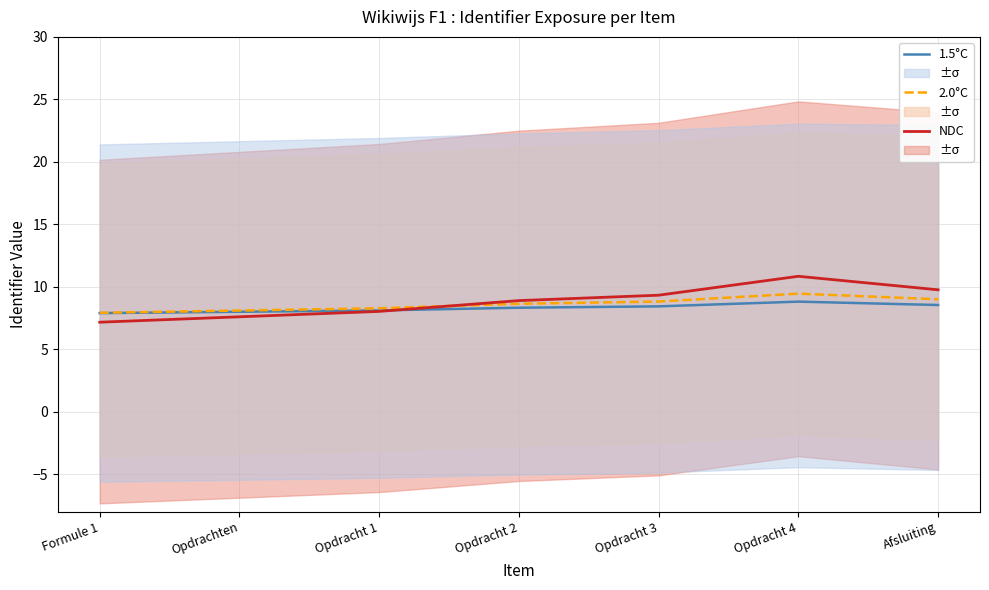

What is the spread (max minus min) of values at Opdracht 3?

0.9